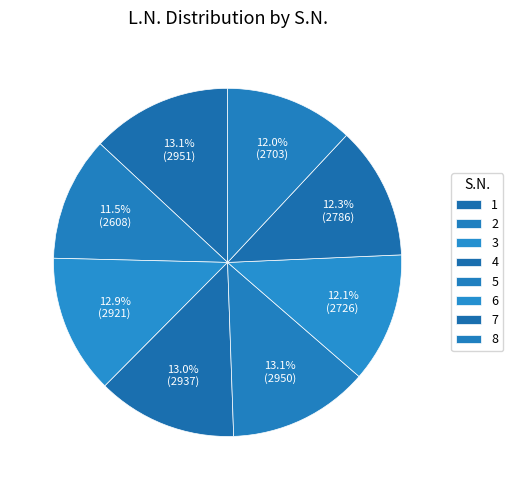

Rank the categories by value from lowest to highest.

2, 8, 6, 7, 3, 4, 5, 1